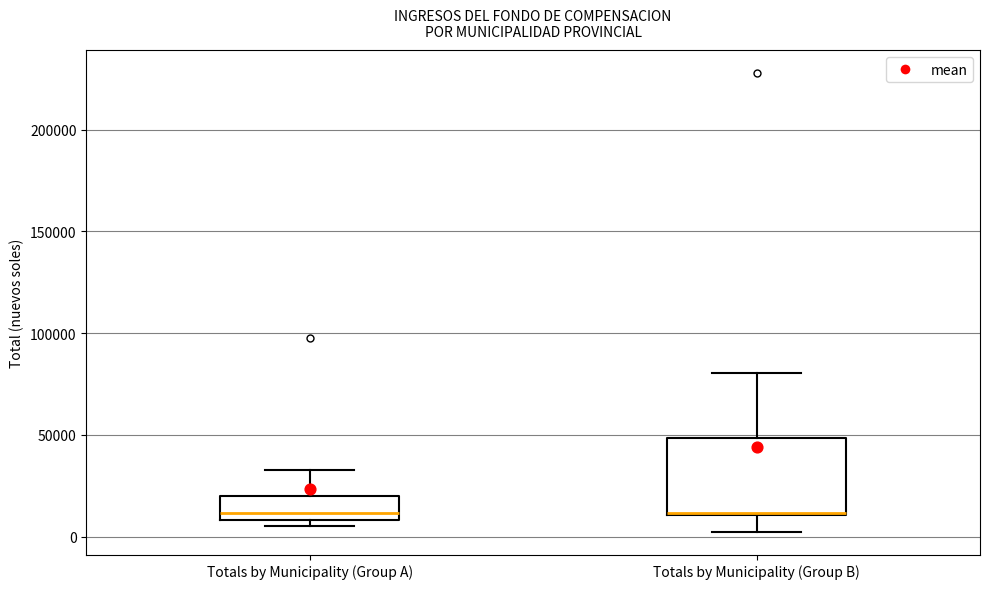

Comparing the boxes themselves (not the whiskers), which one is the tallest?

Totals by Municipality (Group B)